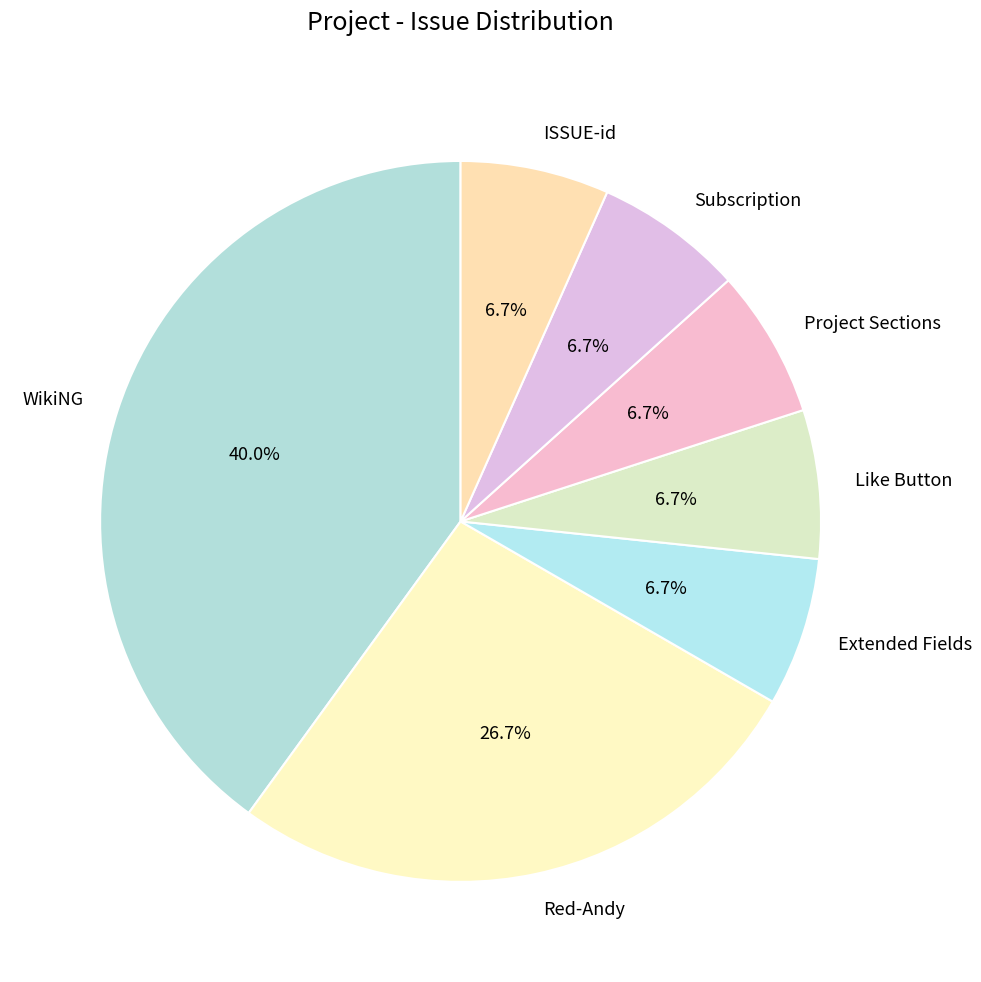

Does any single category account for the majority?

No